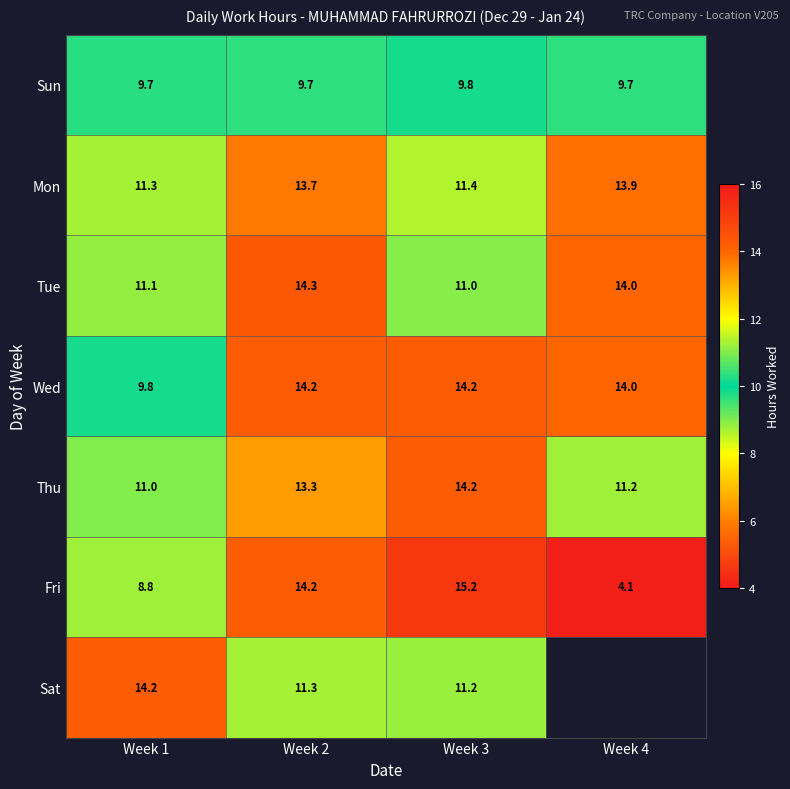

Which category has the lowest value across all series?

Week 4